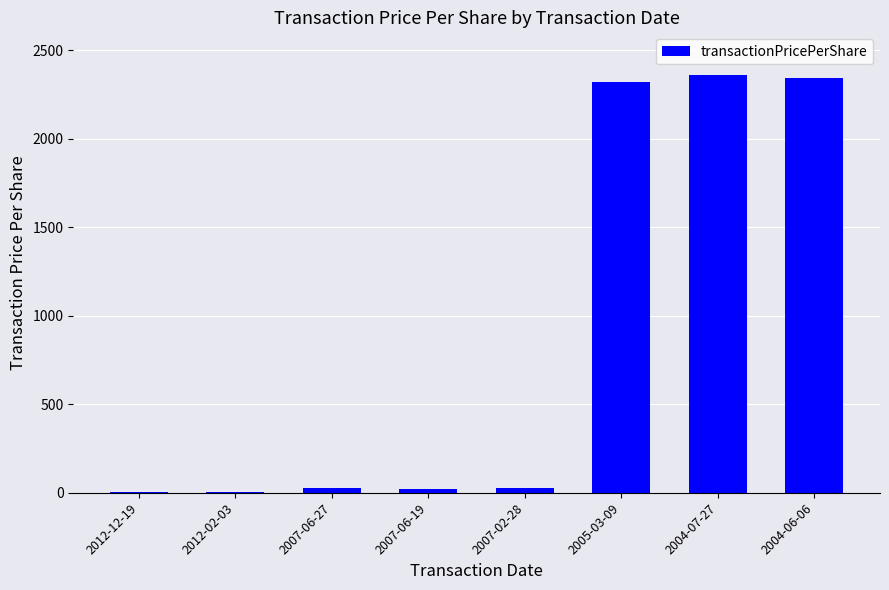

The chart shows a value of 3.8 at 2012-12-19. True or false?

True